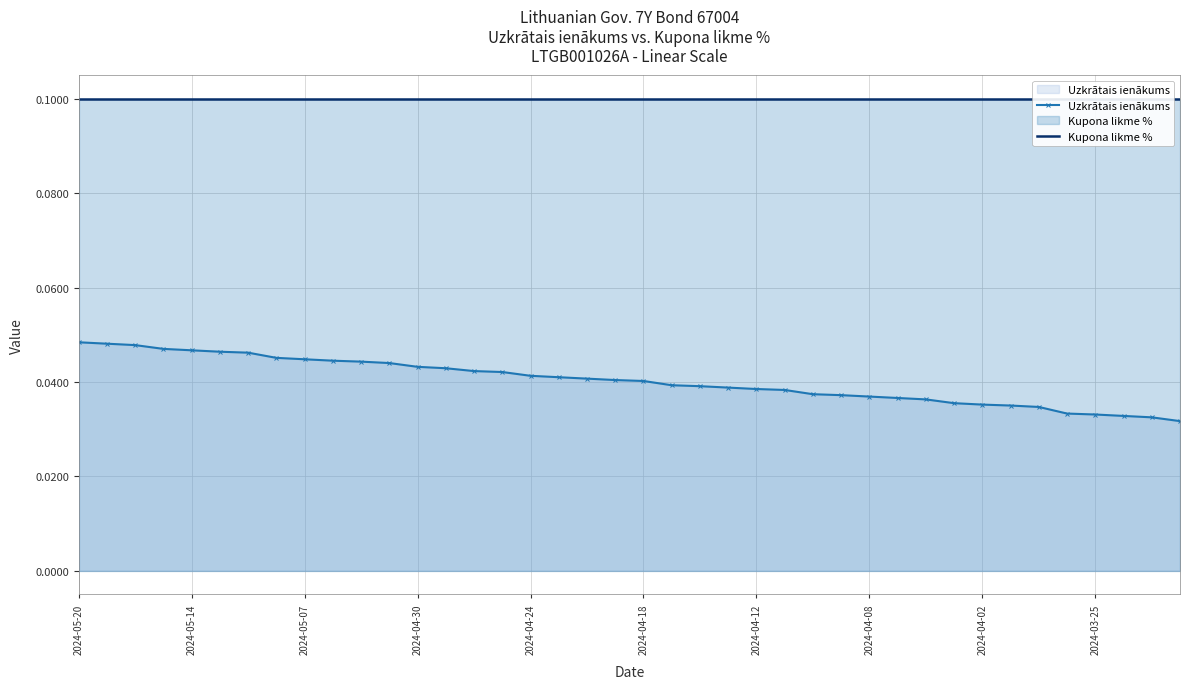

What are all the series names shown in the legend?

Uzkrātais ienākums, Kupona likme %